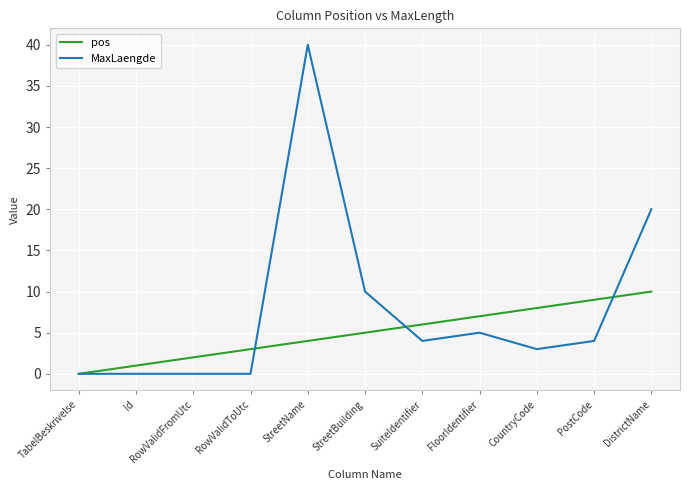

Does the chart display data point markers on the line(s)?

No